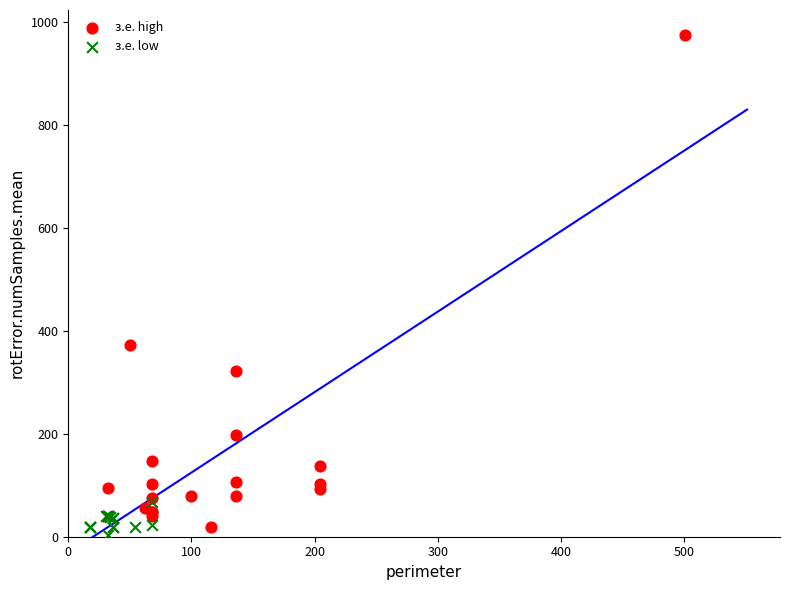

Which series contains the highest Y value?

з.е. high